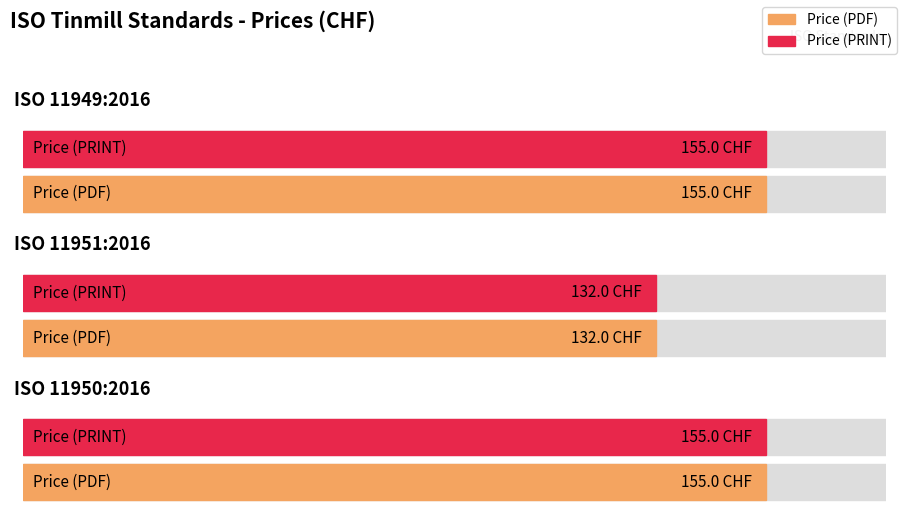

How many series are shown in this chart?

2